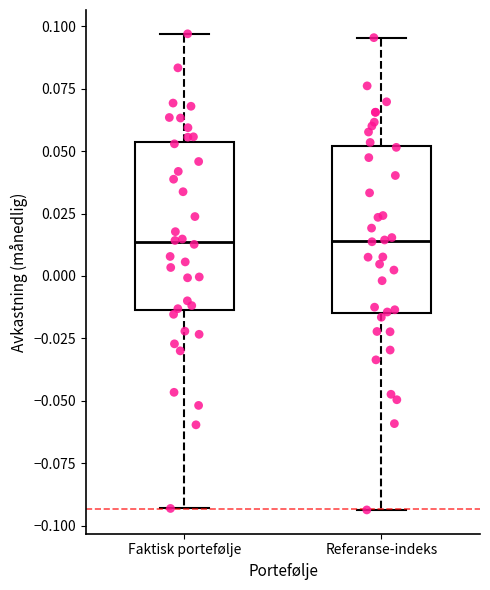

Reading left to right, transcribe this box plot: for each box, give where its median line is, the range the box spans, and where its two whiskers end, as read against the y-axis. The values are not printed on the chart, so give them approximately, as read against the axis.

Faktisk portefølje: median 0.015, box -0.015 to 0.055, whiskers -0.095 to 0.095
Referanse-indeks: median 0.015, box -0.015 to 0.050, whiskers -0.095 to 0.095